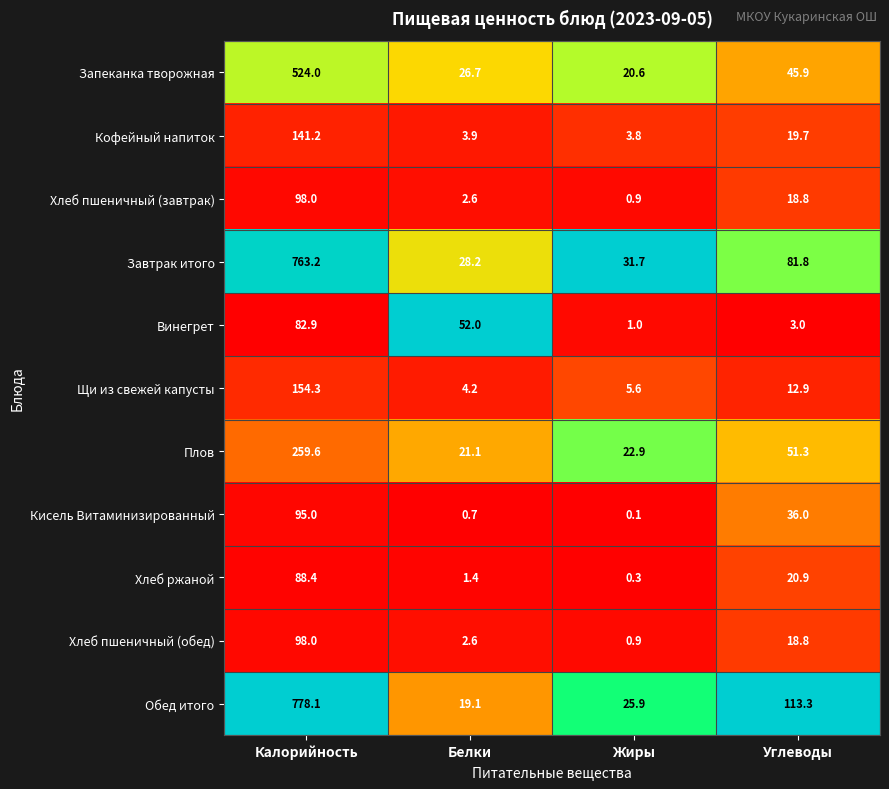

What is the spread (max minus min) of values at Белки?

51.3